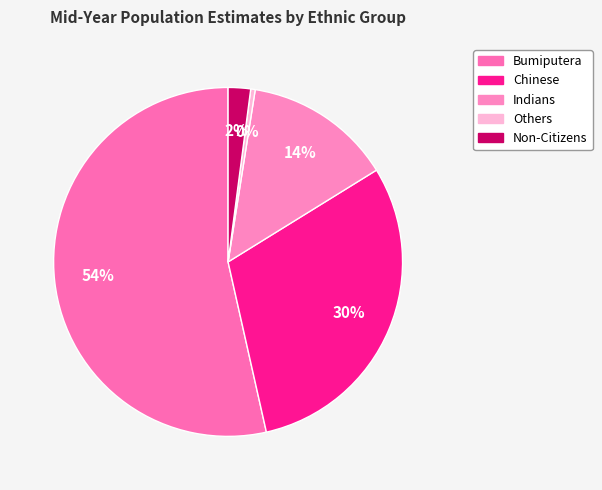

To the nearest percent, what is the difference between the largest and smallest slice percentages?

53%